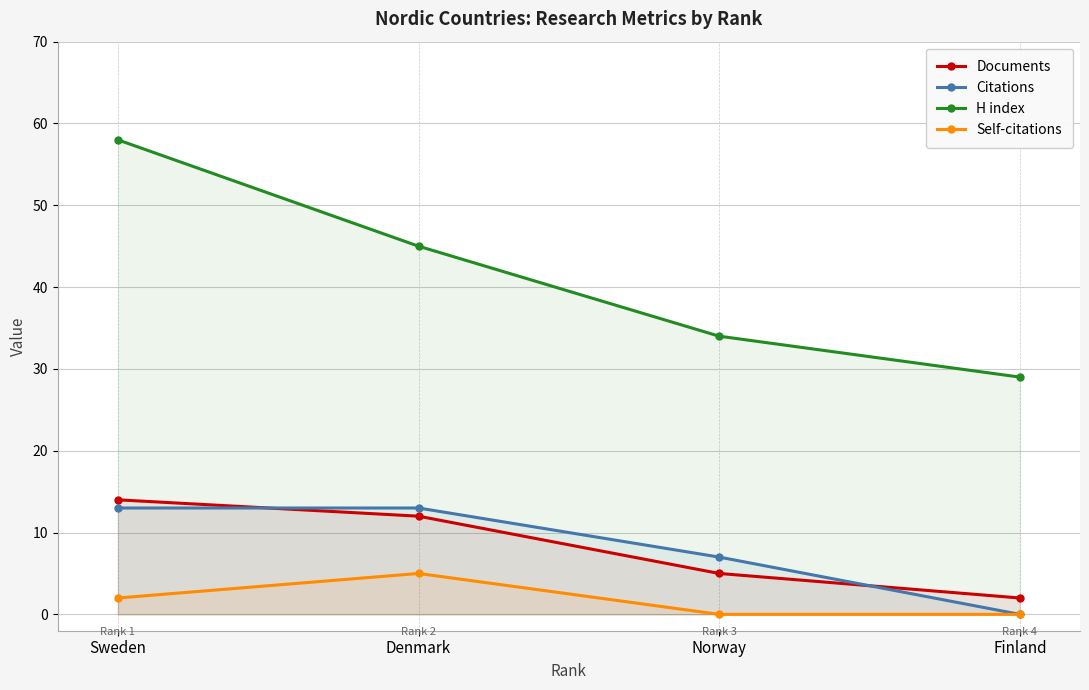

True or false: Citations and Self-citations intersect in this chart.

False